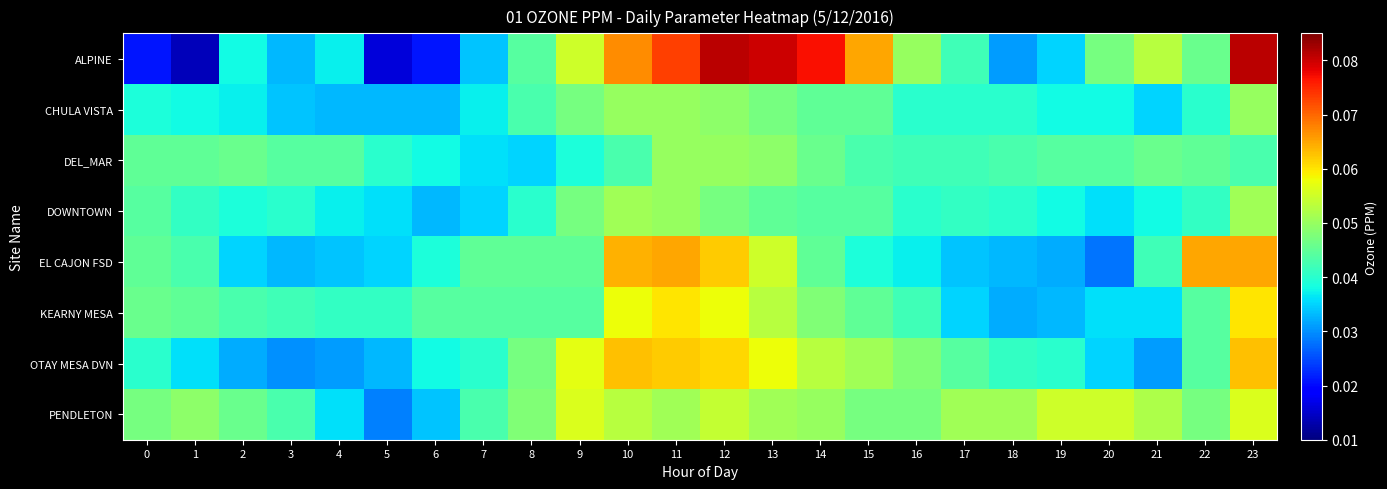

Between 0 and 23, which is larger?

23